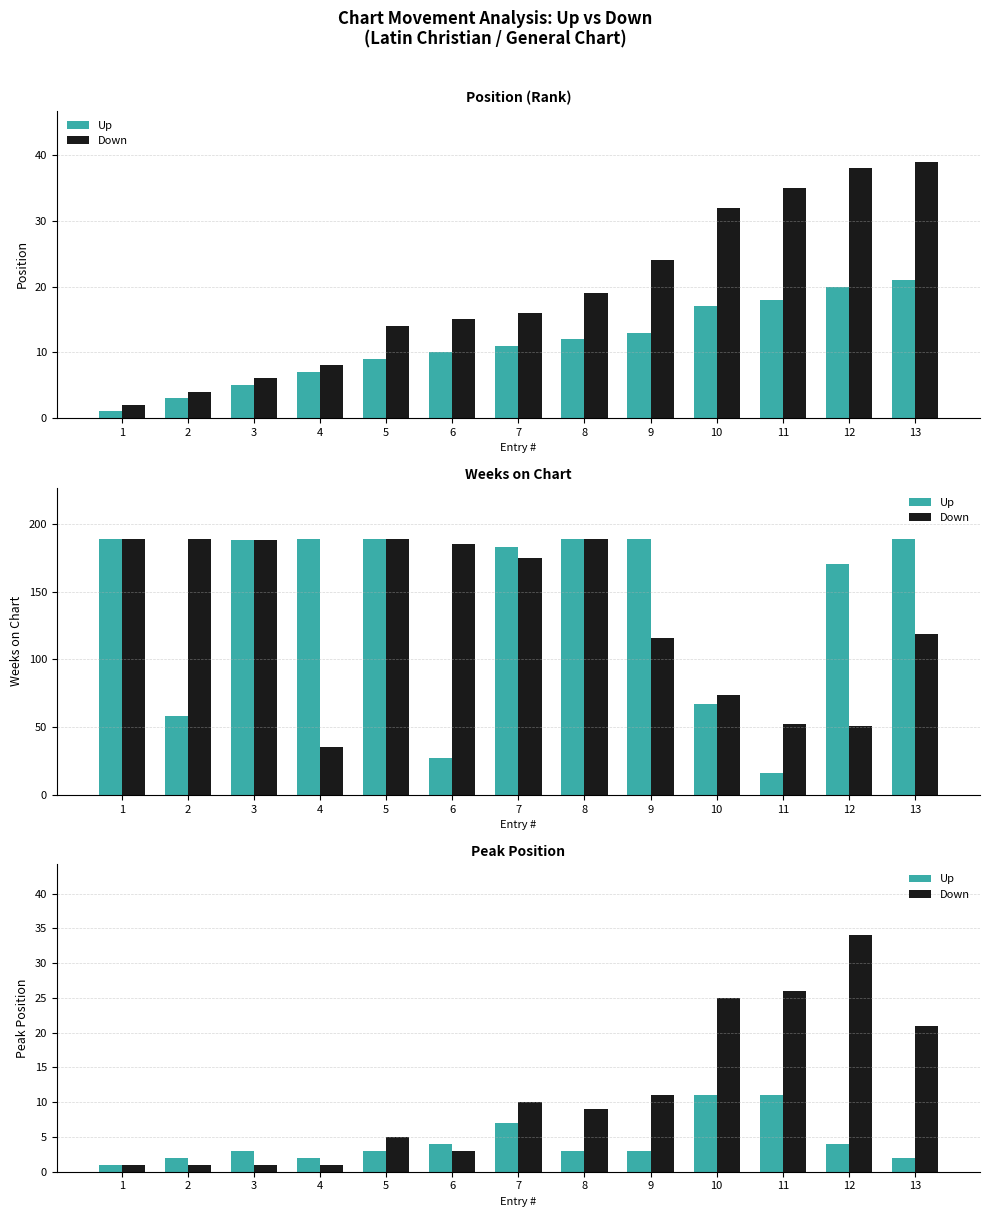

Is it true that Down equals 1 at 6?

False